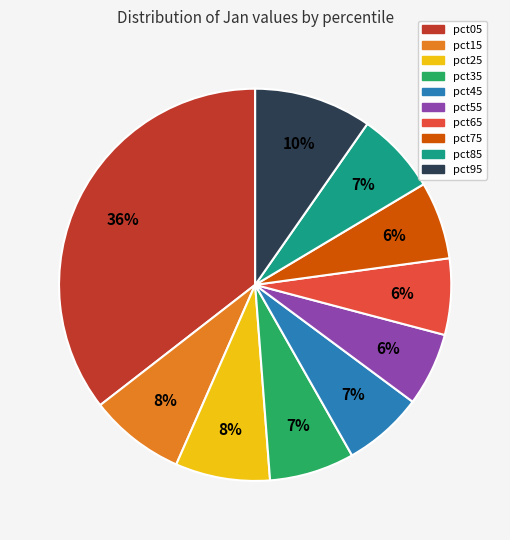

Combined, do pct35 and pct25 account for over 50%?

No